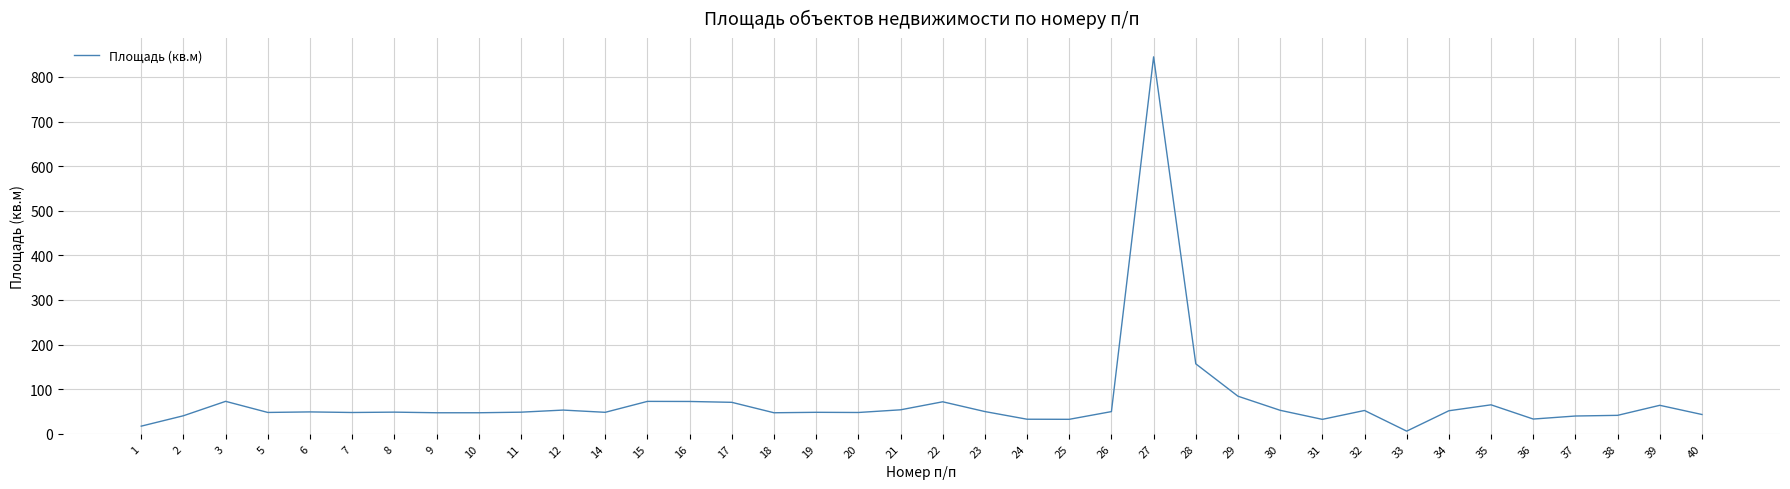

Approximately how many times larger is the value at 38 compared to 26?

0.8